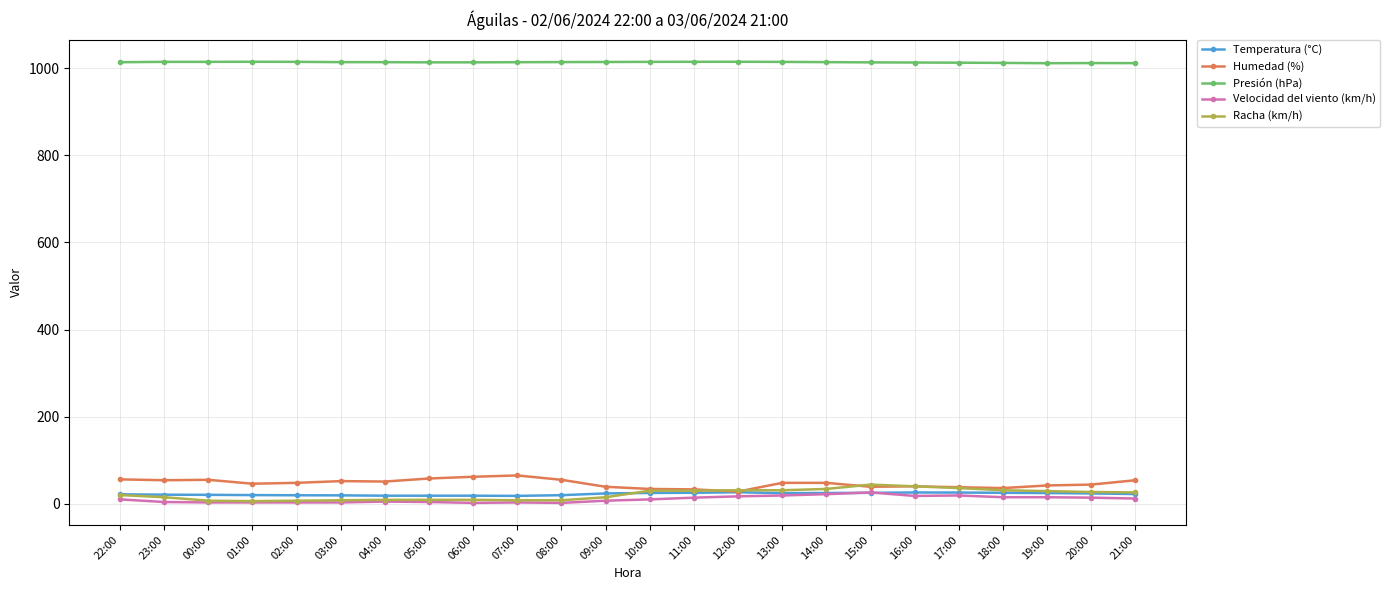

What position from the left is 17:00?

20